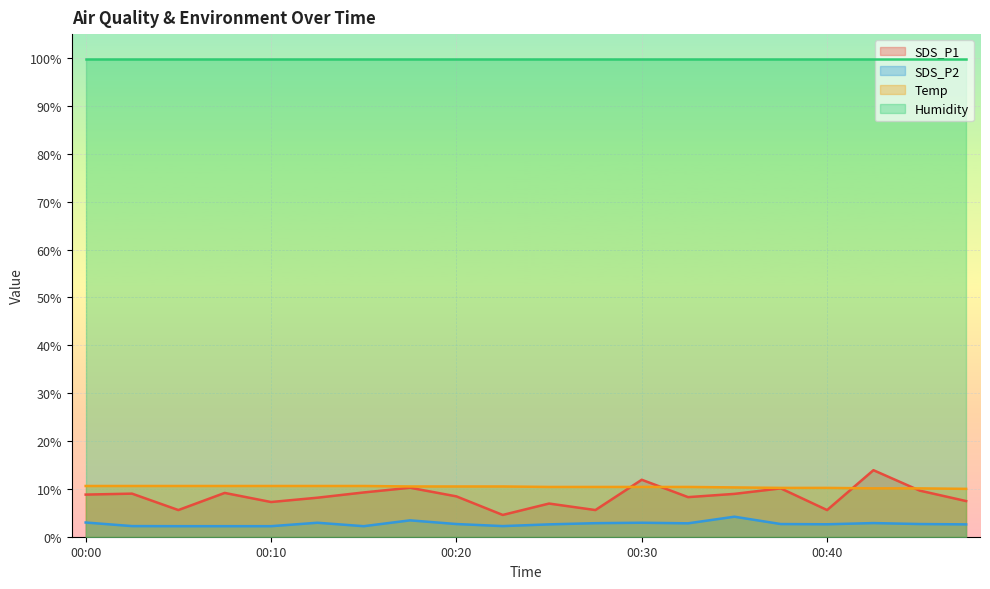

Which series has the largest total across all categories?

Humidity